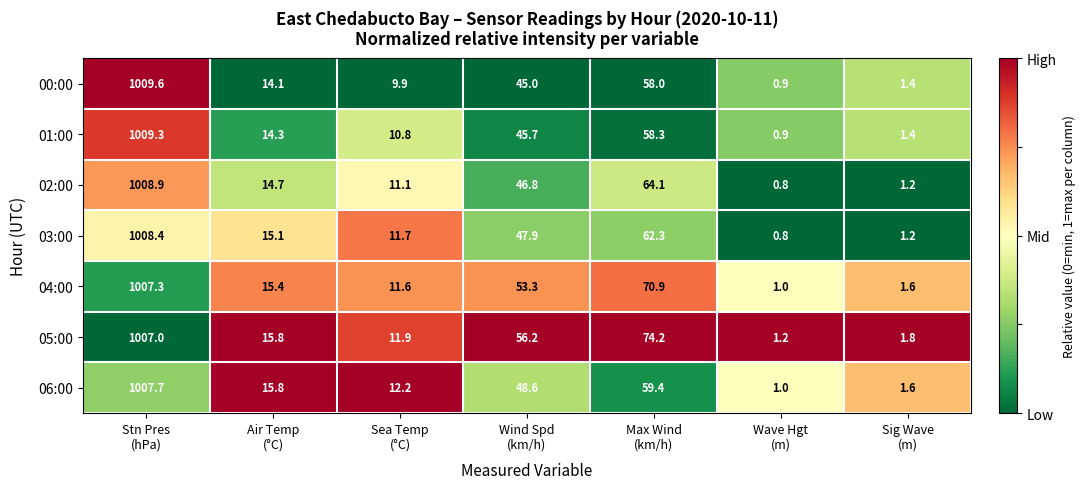

Which series has the widest spread of values?

00:00